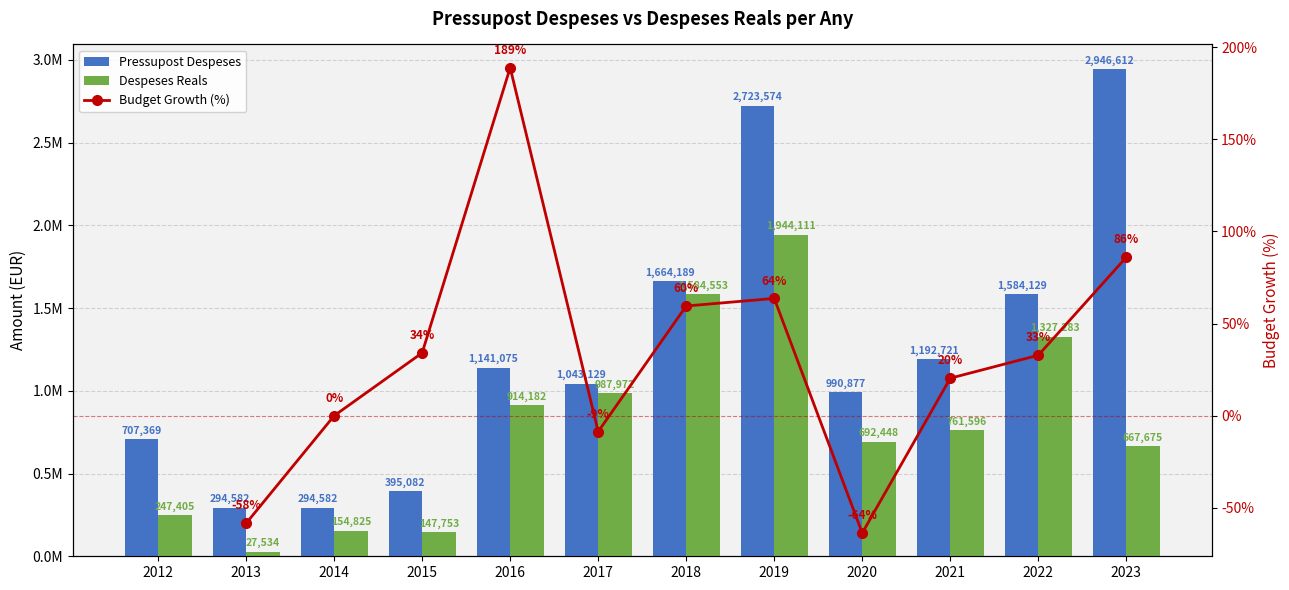

What is the total value across all series at 2013?

322116.6